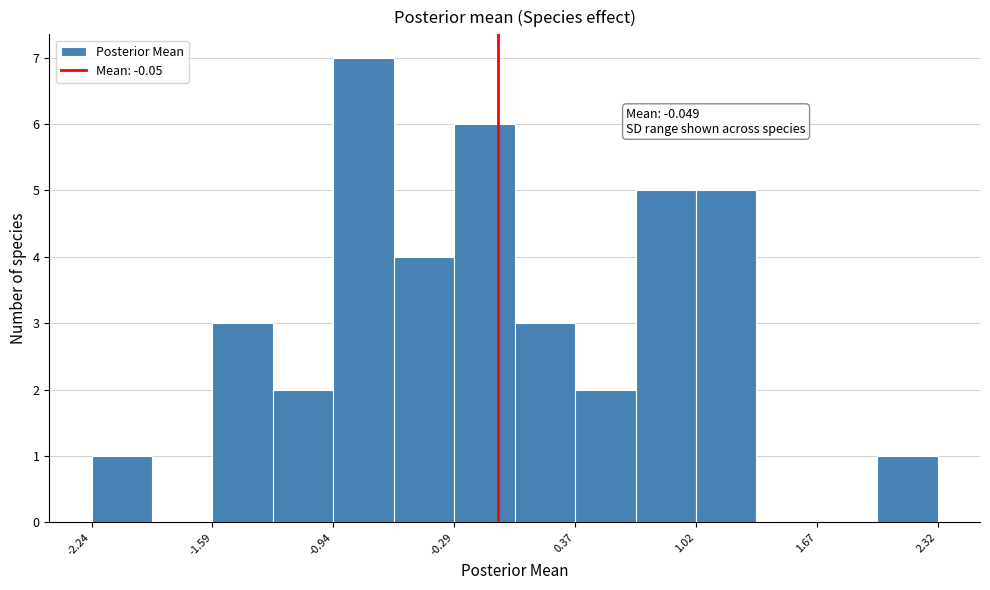

Read against the x-axis, roughly where is the centre of the tallest bar?

-0.8